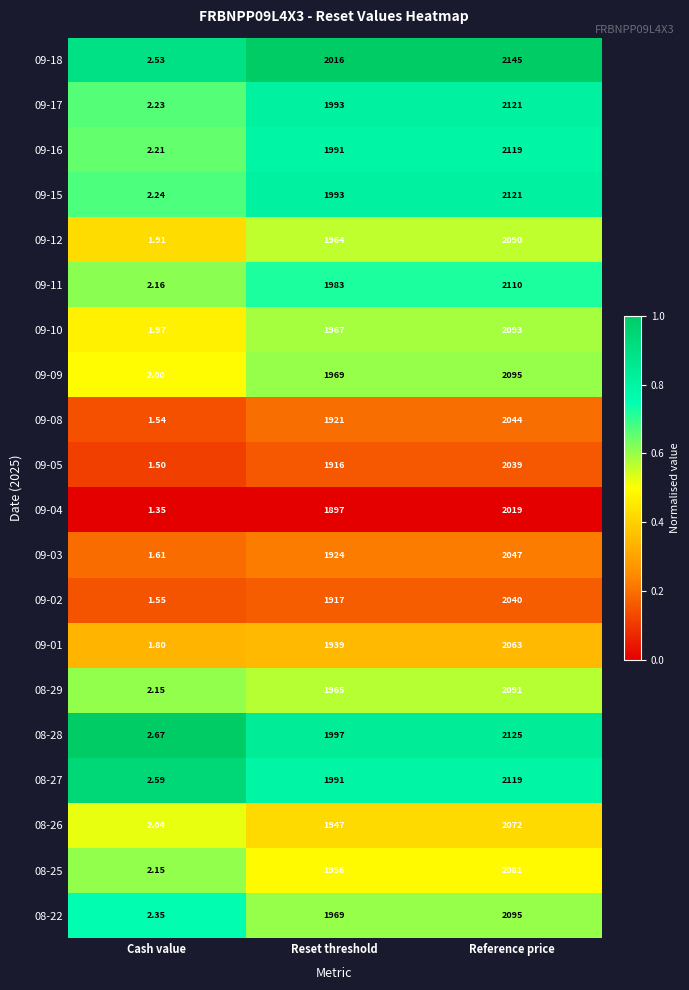

At which category does the chart reach its peak across all series?

Reference price